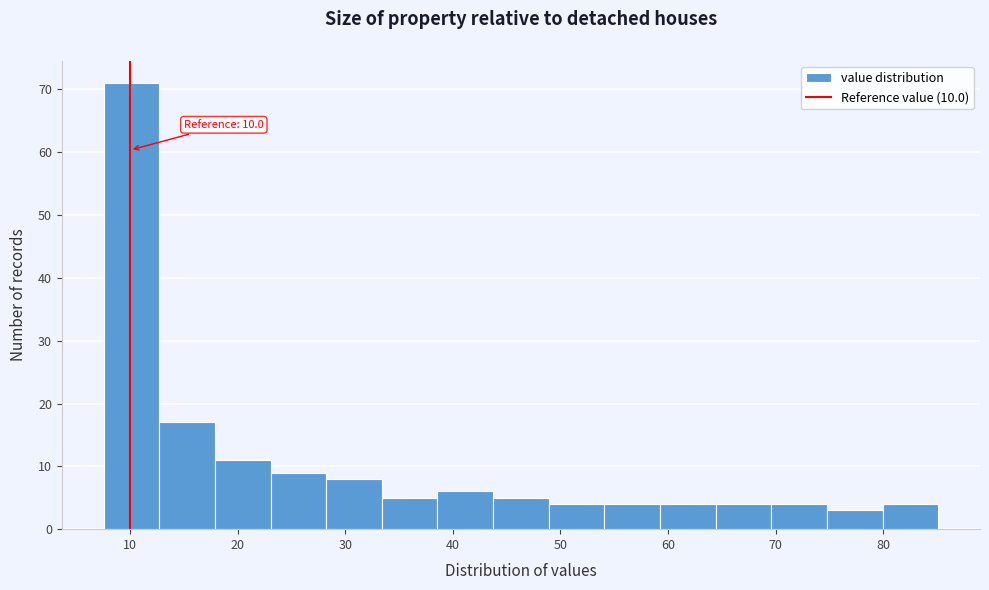

Over which range of the x-axis is the bar tallest?

8 to 13